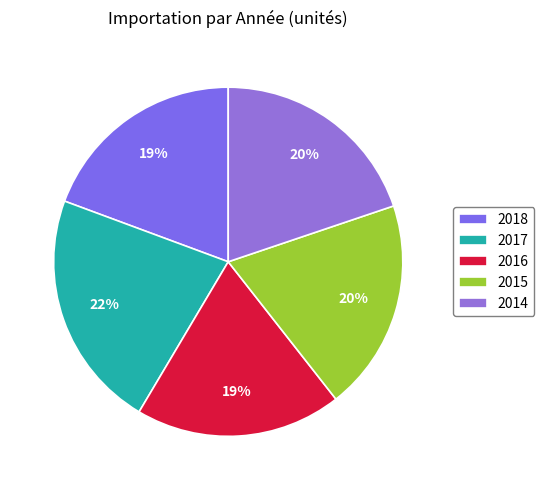

Is it true that 2016 is 19% of the pie?

True